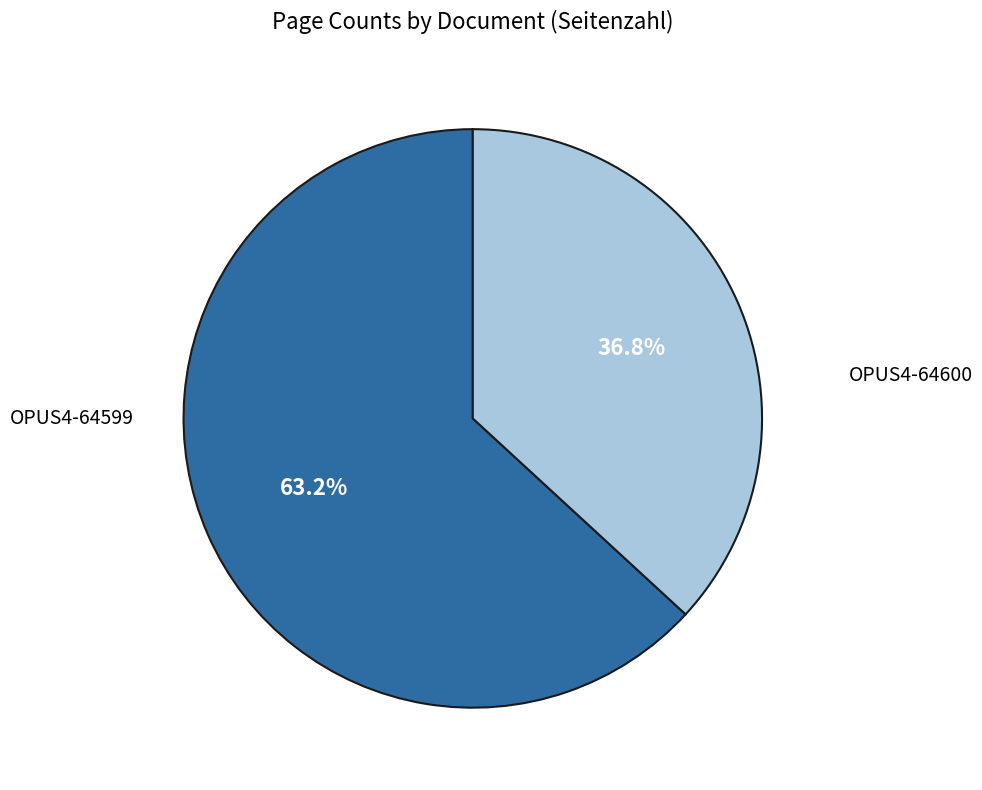

Does any single category account for the majority?

Yes